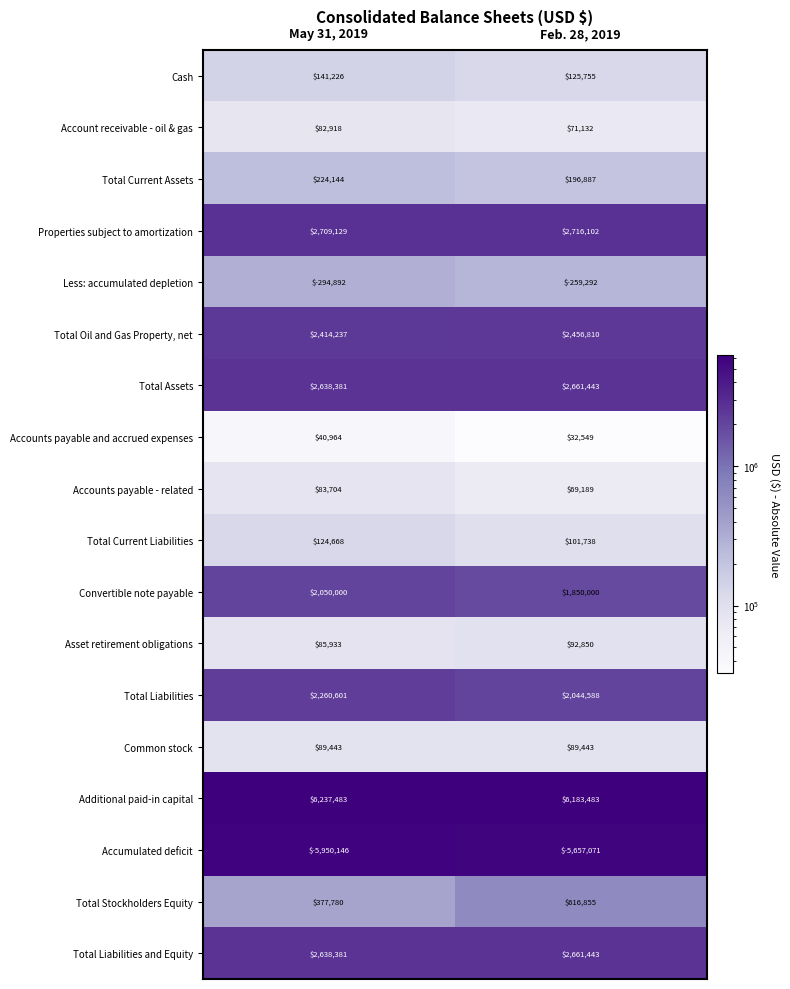

Which series has the largest total across all categories?

Additional paid-in capital